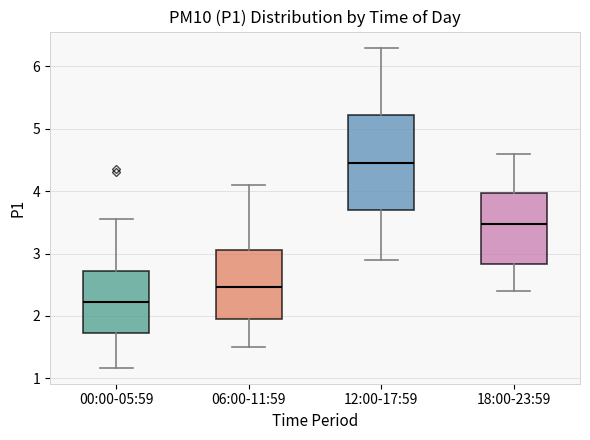

Reading left to right, read every box against the y-axis: the position of its median line, the range the box covers, and the ends of its whiskers. The values are not printed on the chart, so give them approximately, as read against the axis.

00:00-05:59: median 2.2, box 1.7 to 2.7, whiskers 1.2 to 3.6
06:00-11:59: median 2.5, box 2.0 to 3.1, whiskers 1.5 to 4.1
12:00-17:59: median 4.5, box 3.7 to 5.2, whiskers 2.9 to 6.3
18:00-23:59: median 3.5, box 2.8 to 4.0, whiskers 2.4 to 4.6